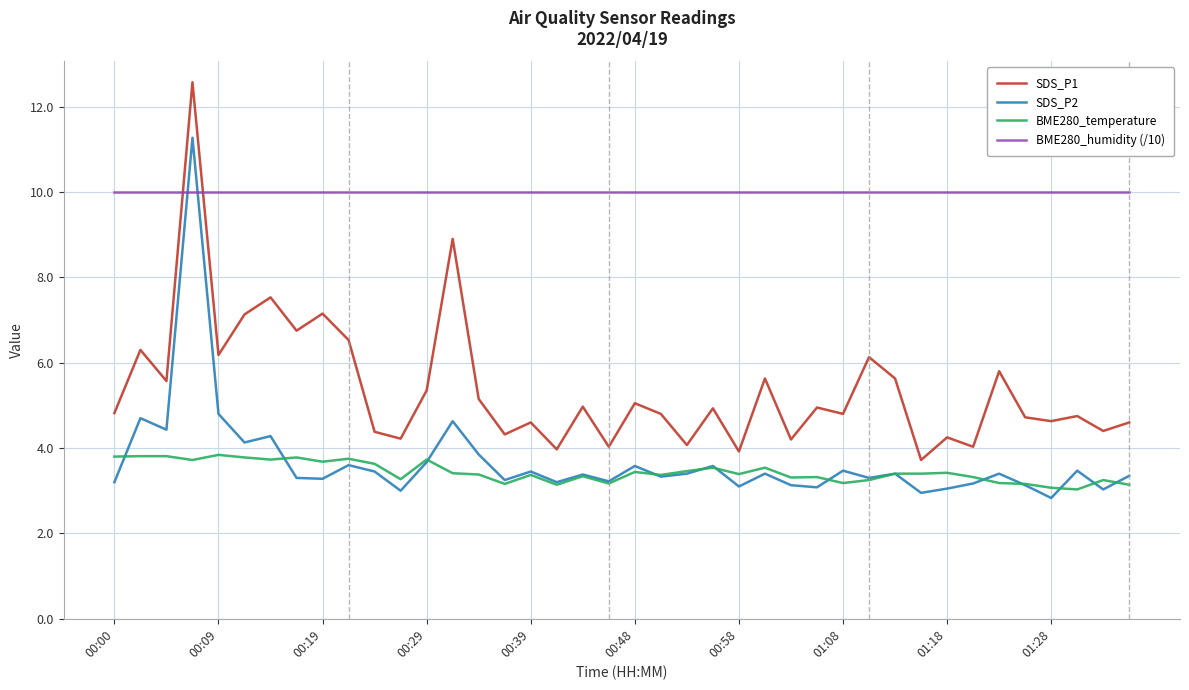

Which series has the widest spread of values?

SDS_P1